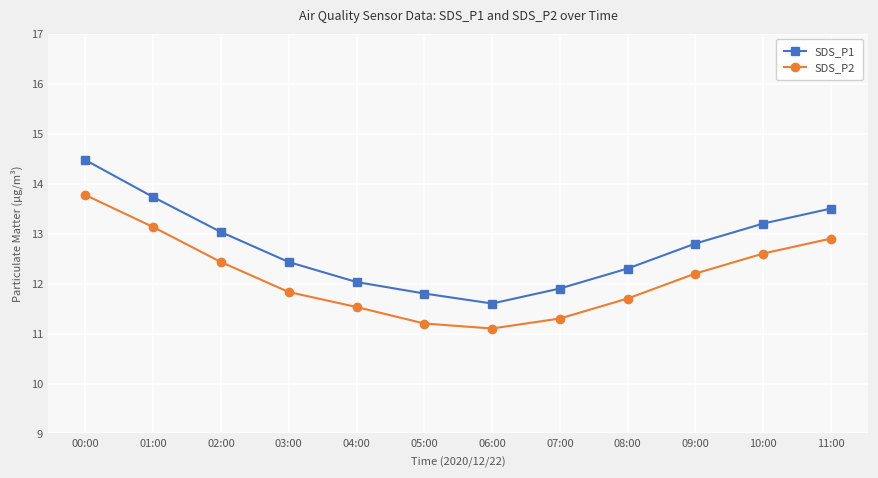

Which category has the lowest value in the SDS_P2 series?

06:00